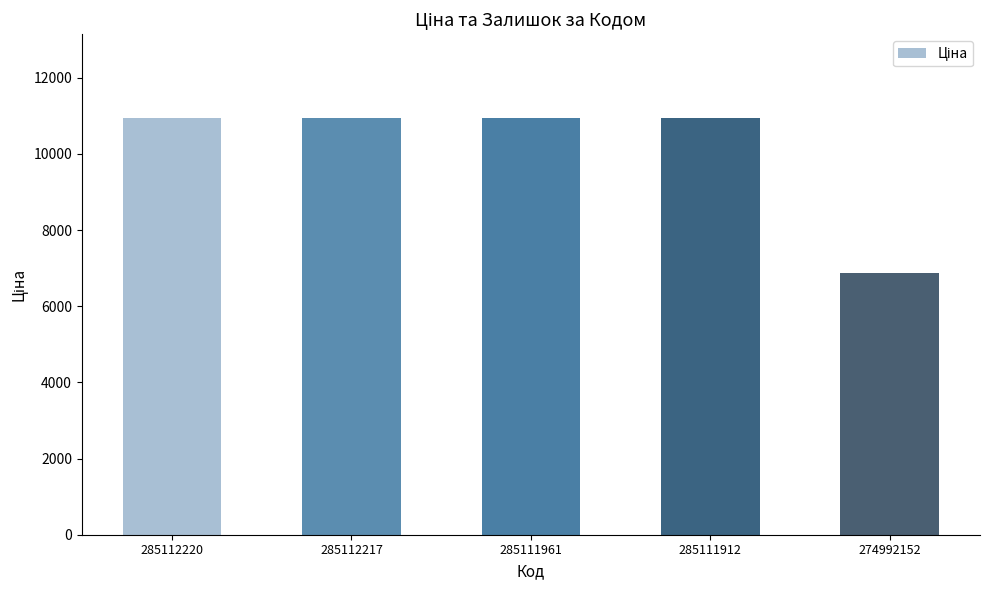

What is the maximum value shown in the chart?

10952.0